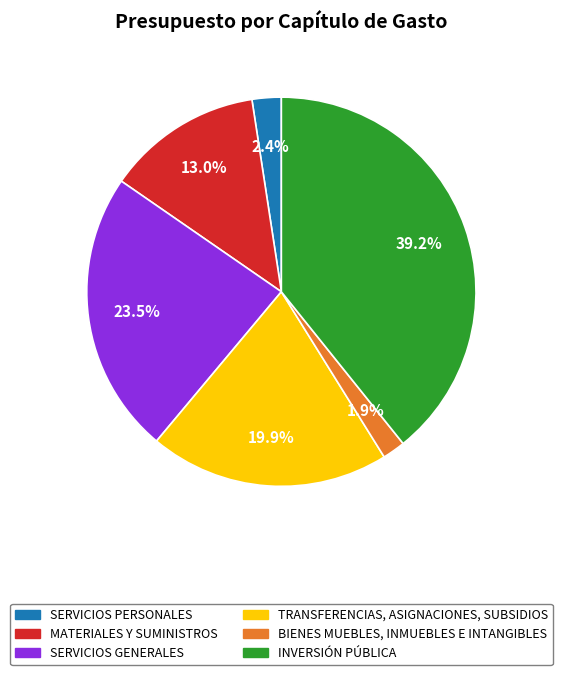

Rank the categories by value from highest to lowest.

INVERSIÓN PÚBLICA, SERVICIOS GENERALES, TRANSFERENCIAS, ASIGNACIONES, SUBSIDIOS, MATERIALES Y SUMINISTROS, SERVICIOS PERSONALES, BIENES MUEBLES, INMUEBLES E INTANGIBLES